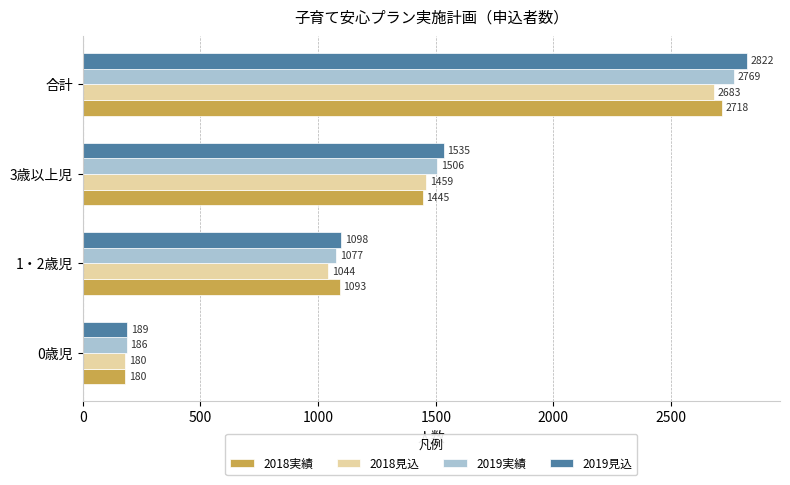

At which category is the sum across all series the highest?

合計